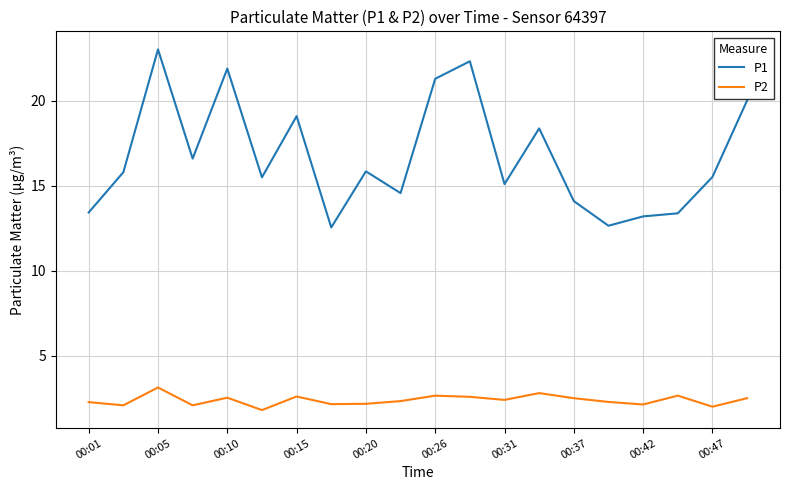

What is the difference between the second highest and minimum values in the P1 series?

9.8